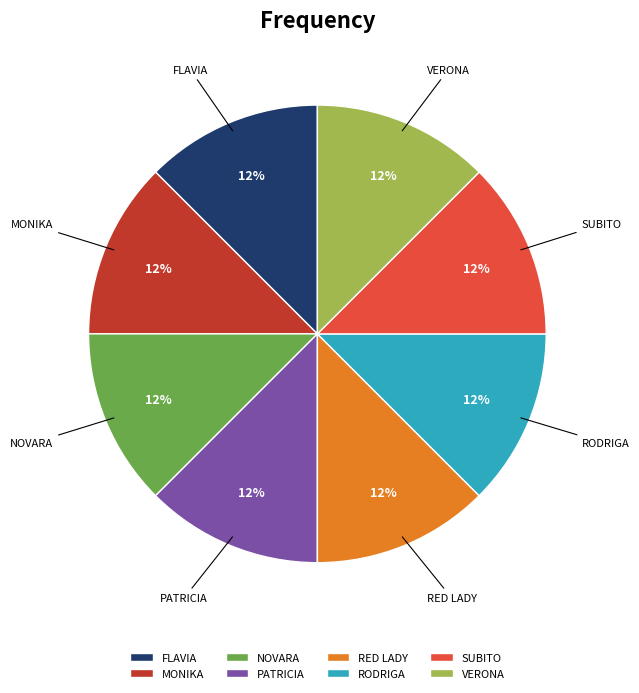

Is it true that RODRIGA is 13% of the pie?

True